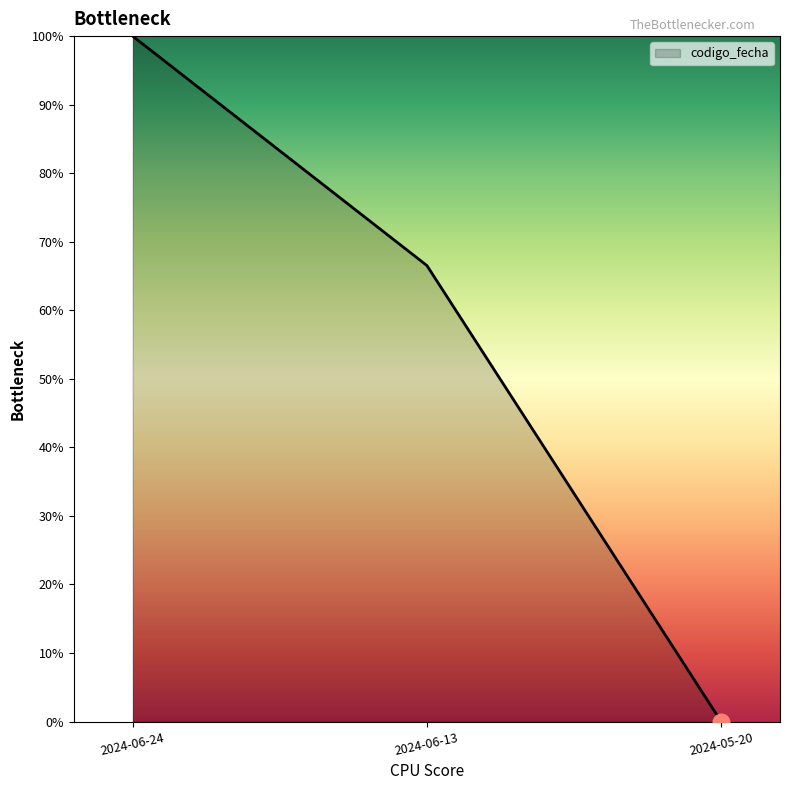

Where is the data nearest to the value 0?

2024-05-20